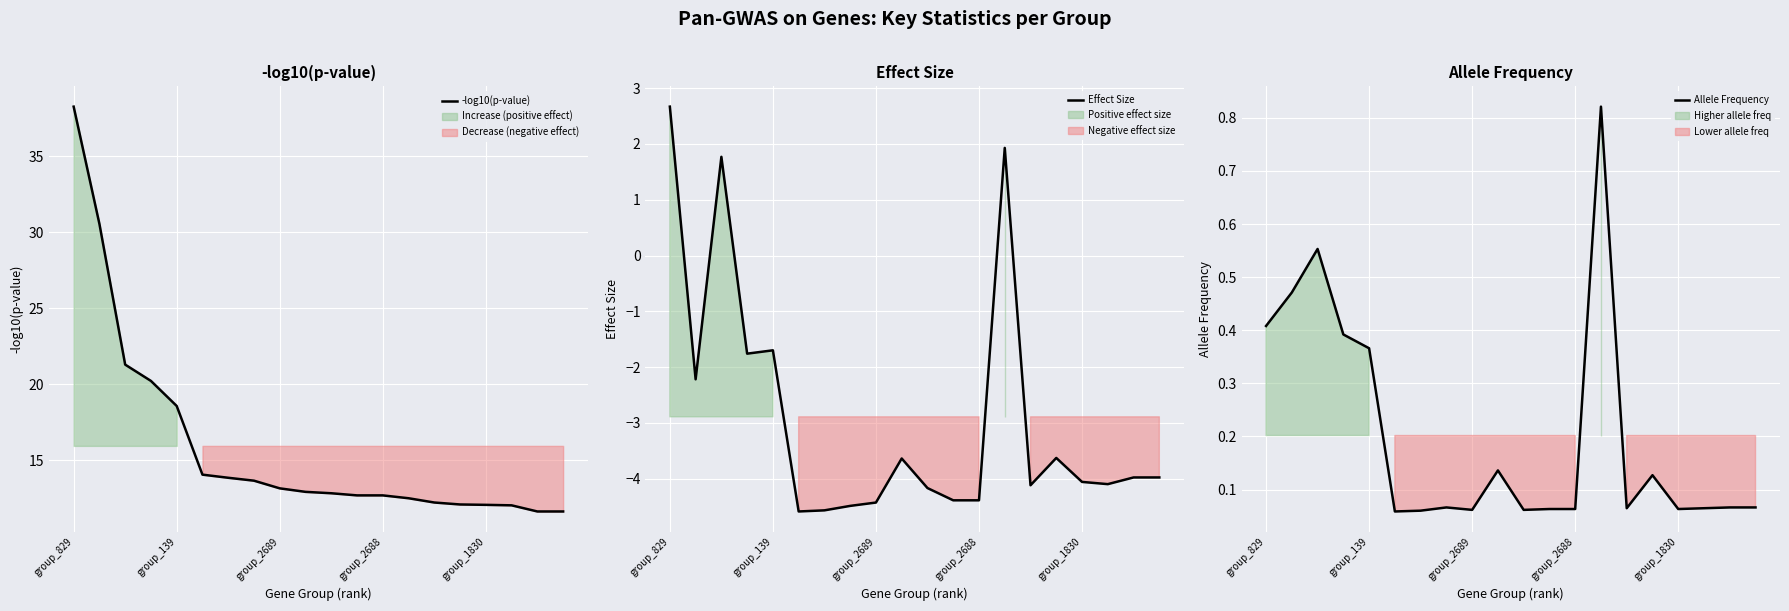

Where does the -log10(p-value) series first go above 12?

group_829